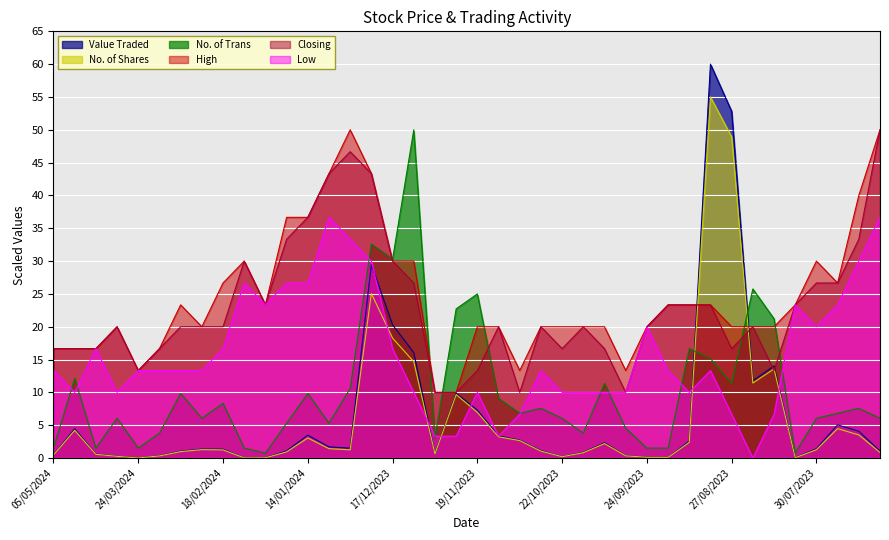

How many series are shown in this chart?

6